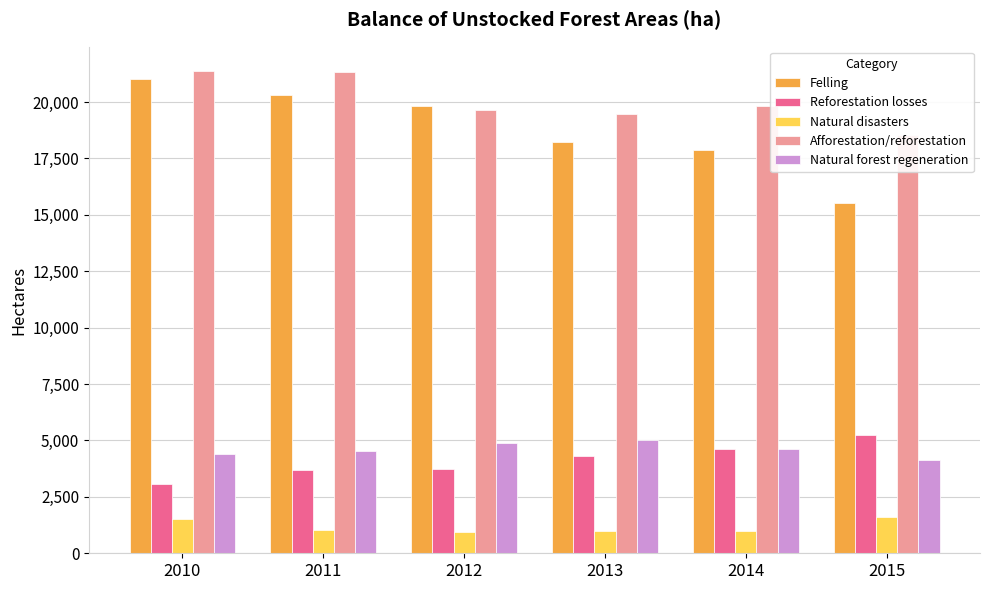

What is the value of the Afforestation/reforestation bar at the 3rd from the left?

19633